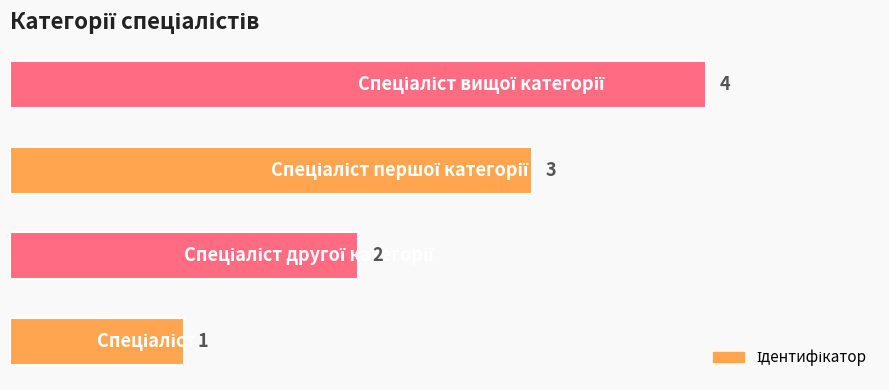

What is the maximum value shown in the chart?

4